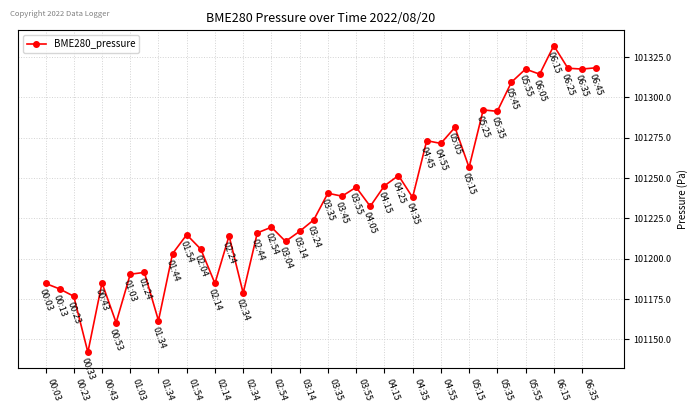

What is the difference between the maximum and minimum values?

189.9